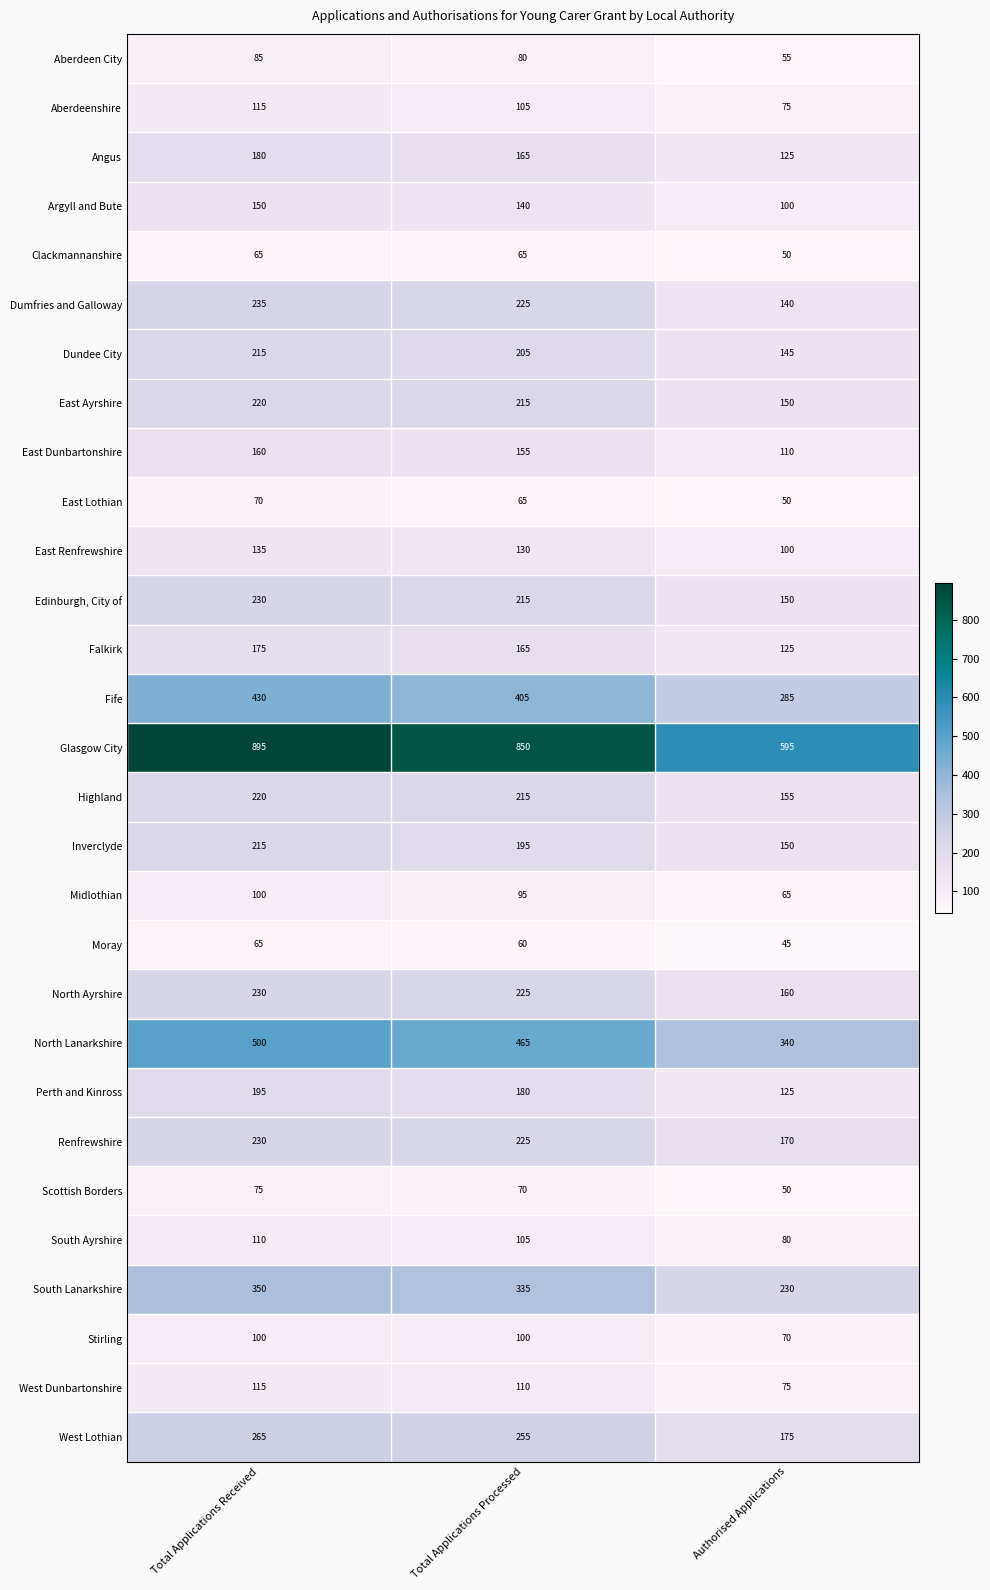

The value of East Renfrewshire at Total Applications Processed is 130. True or false?

True